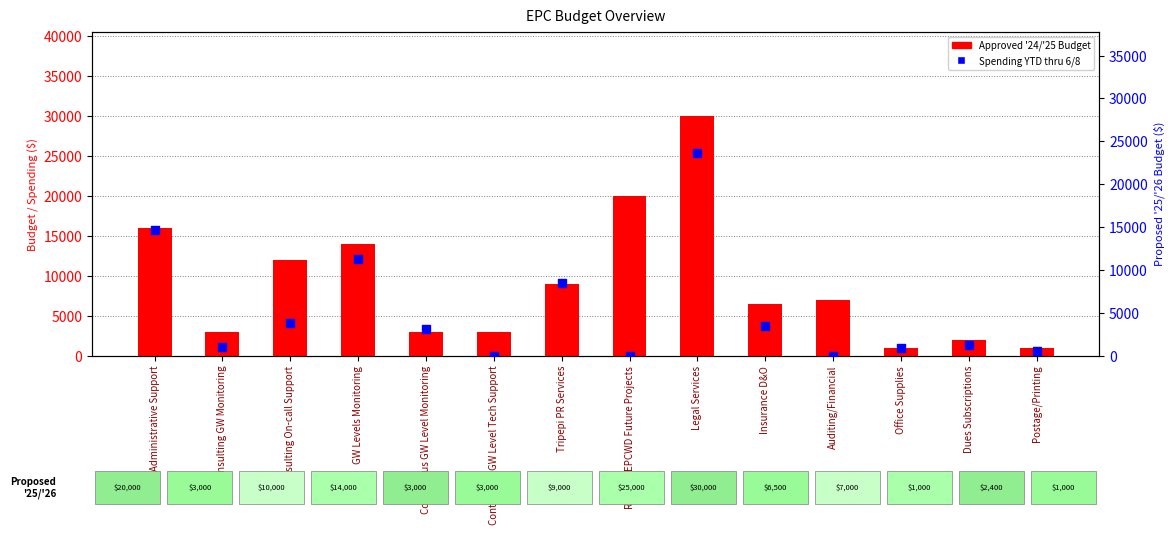

Which series contains the lowest Y value?

Spending YTD